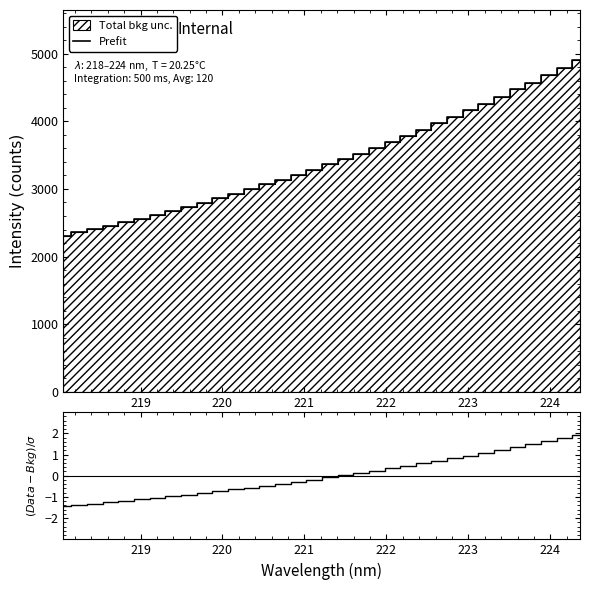

What is the lowest value of the Prefit series?

2306.2